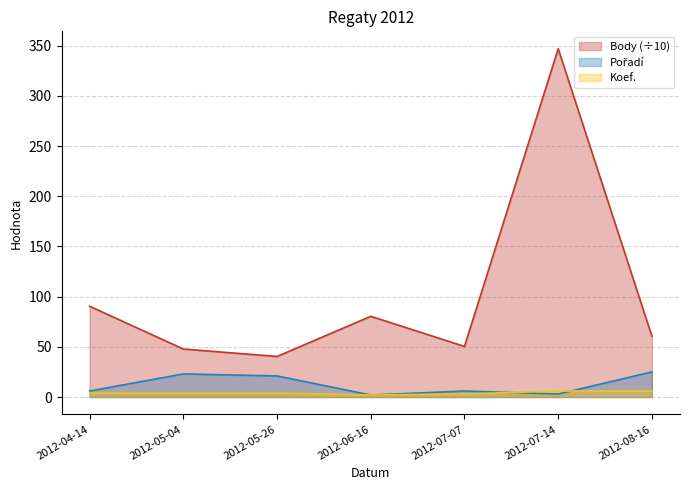

At which label does Body reach its peak?

2012-07-14